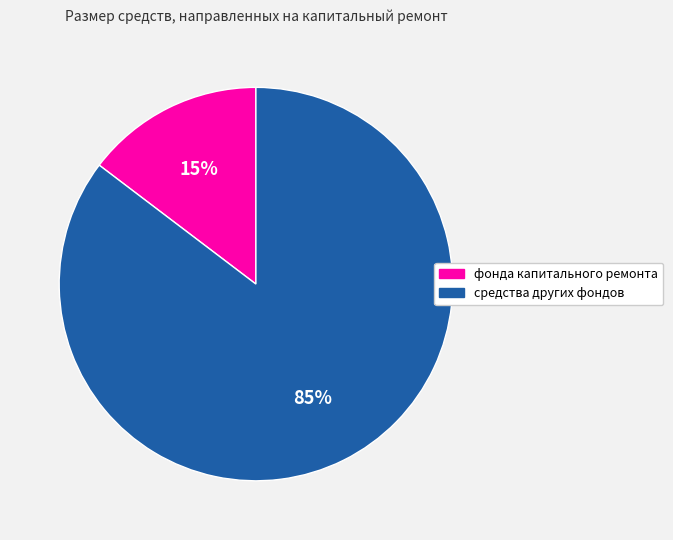

Is there any slice that represents more than half of the pie?

Yes